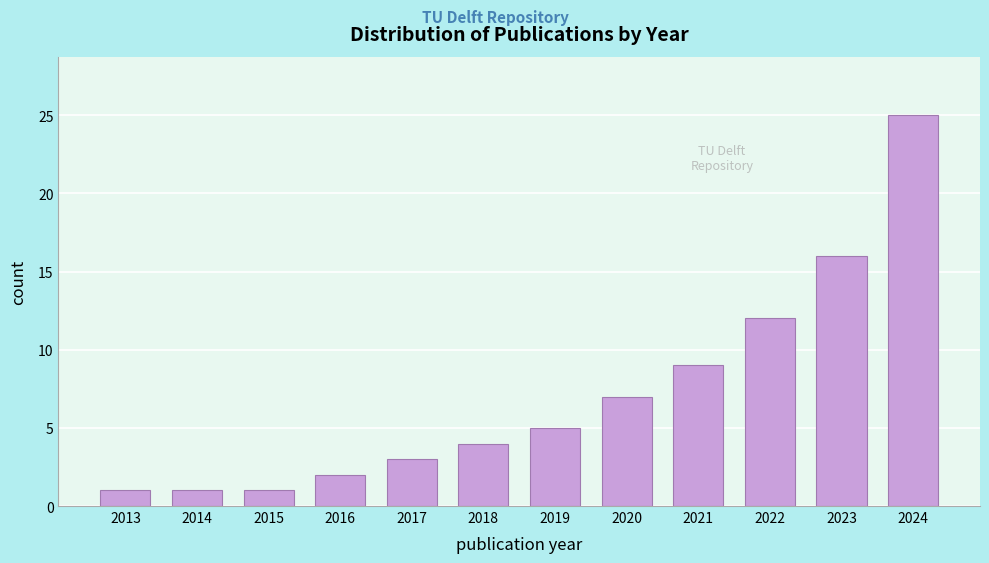

Reading right to left, transcribe all the data shown in this chart.

2024=25	2023=16	2022=12	2021=9	2020=7	2019=5	2018=4	2017=3	2016=2	2015=1	2014=1	2013=1